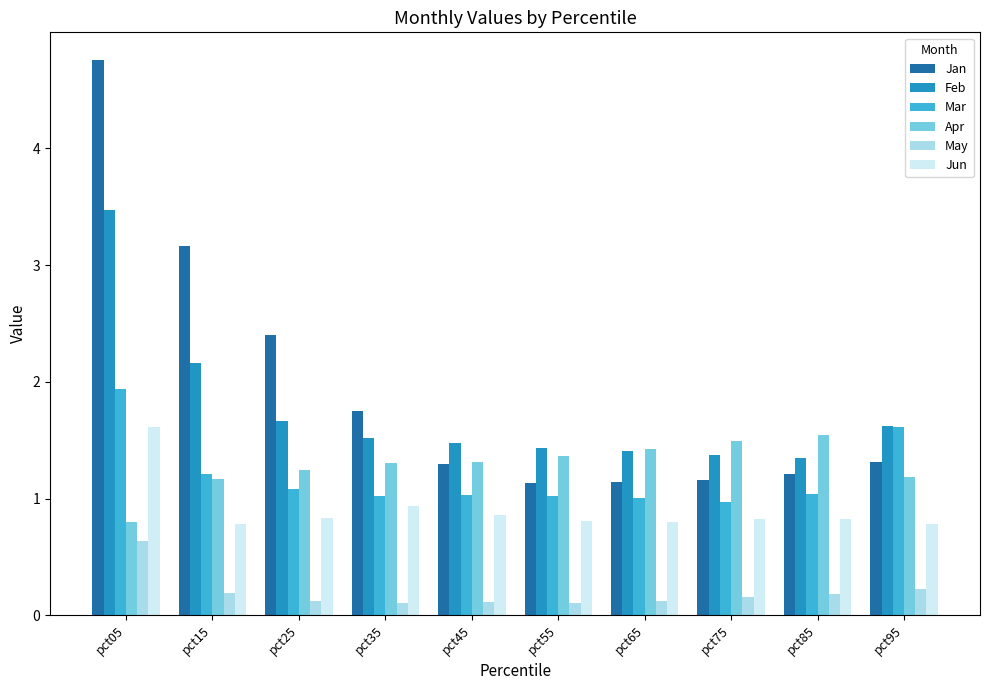

The value of Feb at pct65 is 2.0. True or false?

False